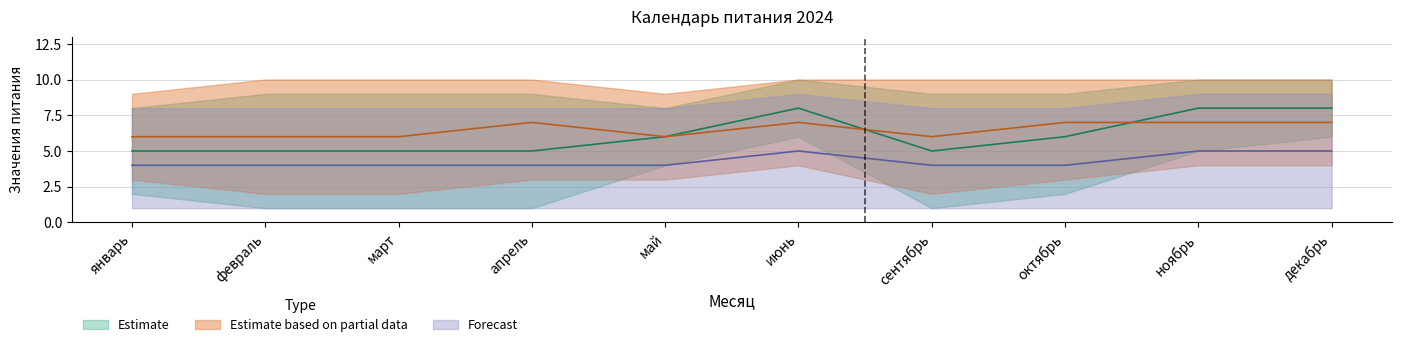

What is the value of the Estimate low point at the 10th from the left?

6